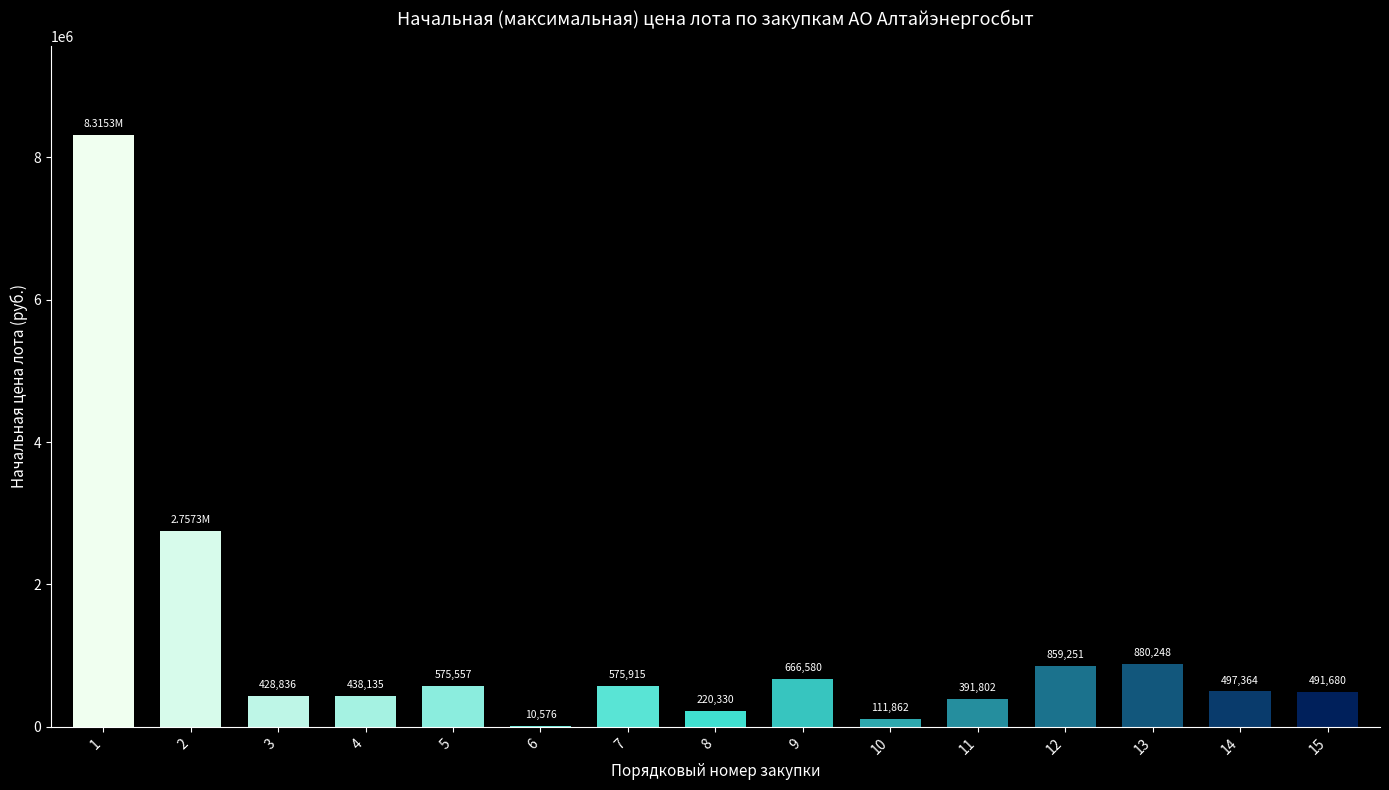

What is the sum of all values?

17220770.7